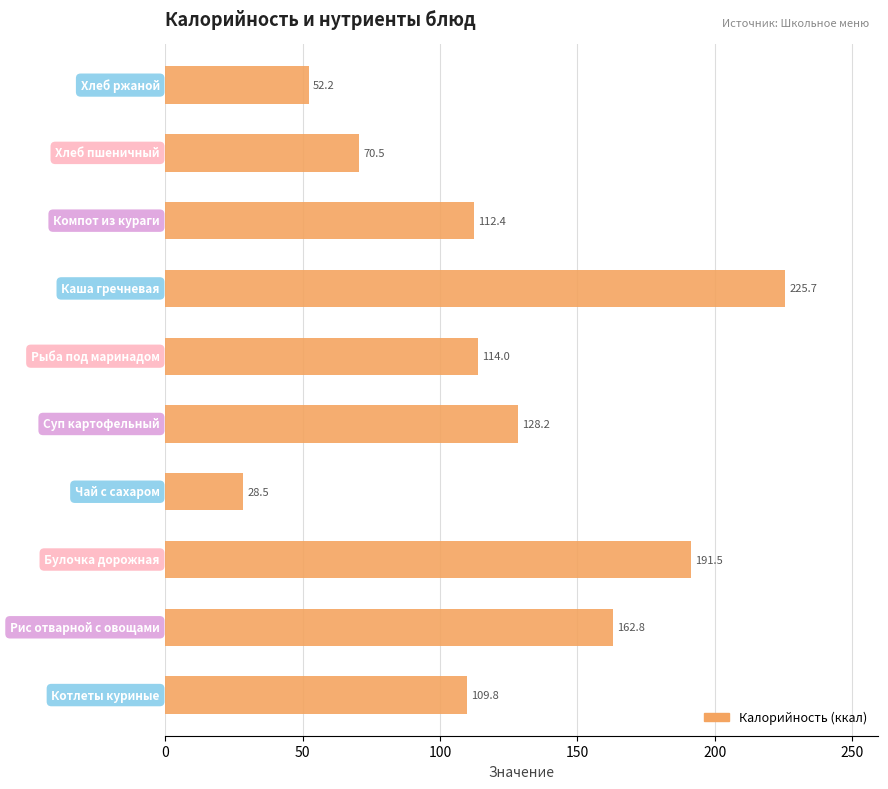

What is the smallest value displayed?

28.5